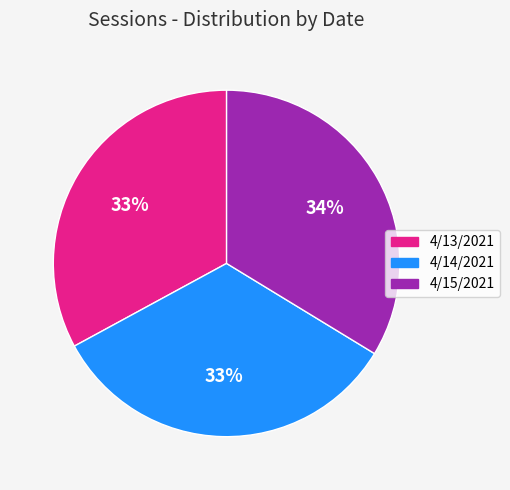

Do 4/13/2021 and 4/14/2021 together represent more than half of the pie?

Yes